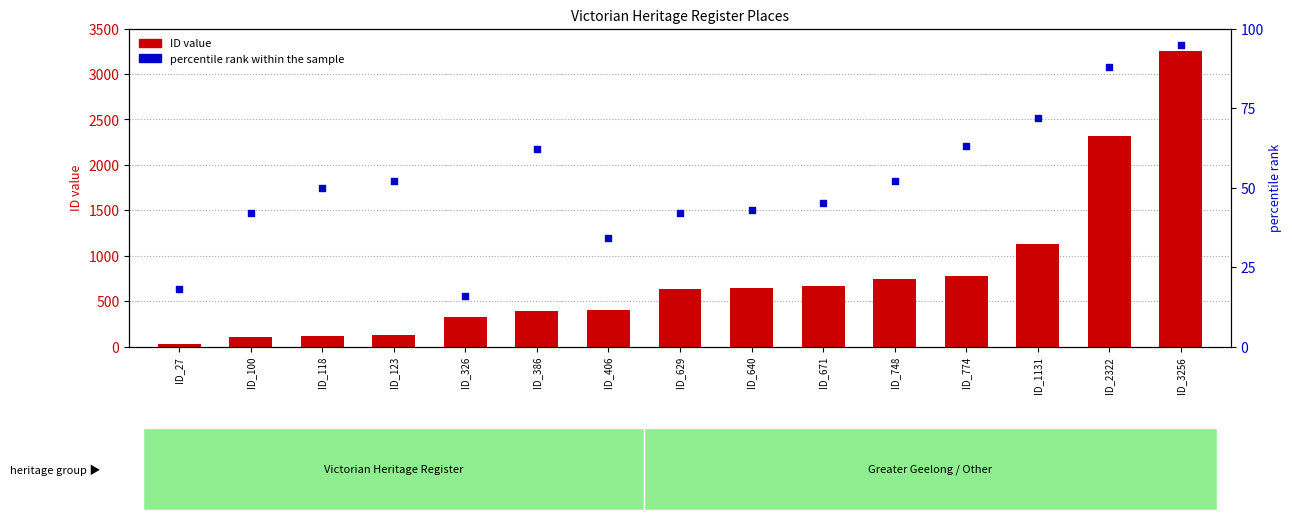

Which series has the largest total across all categories?

ID (count)